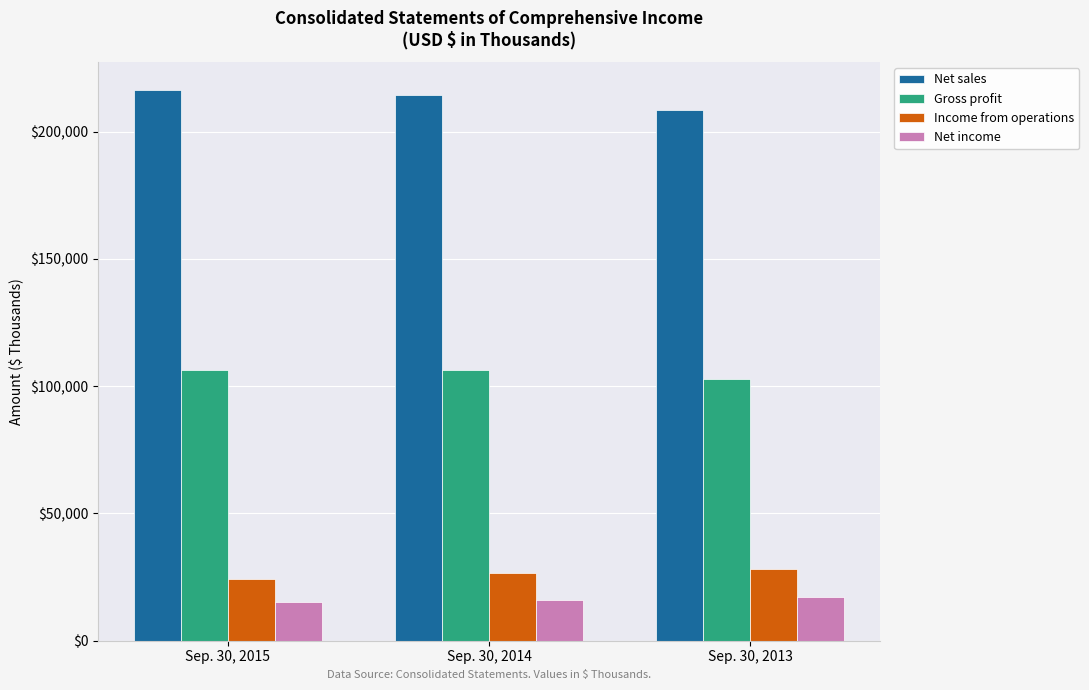

List the labels in order of Gross profit value, largest first.

Sep. 30, 2014, Sep. 30, 2015, Sep. 30, 2013